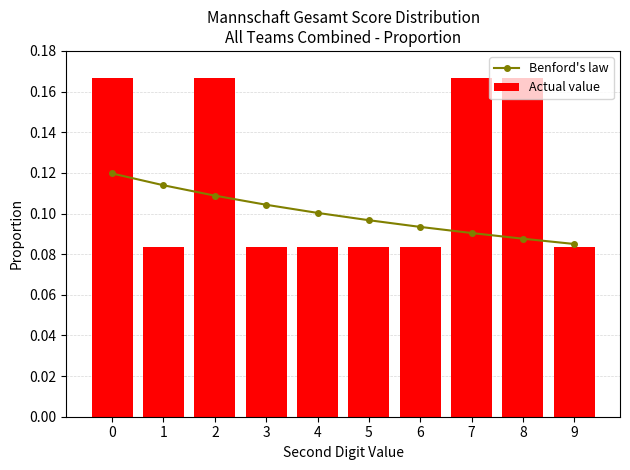

What is the minimum value shown in the chart?

0.1